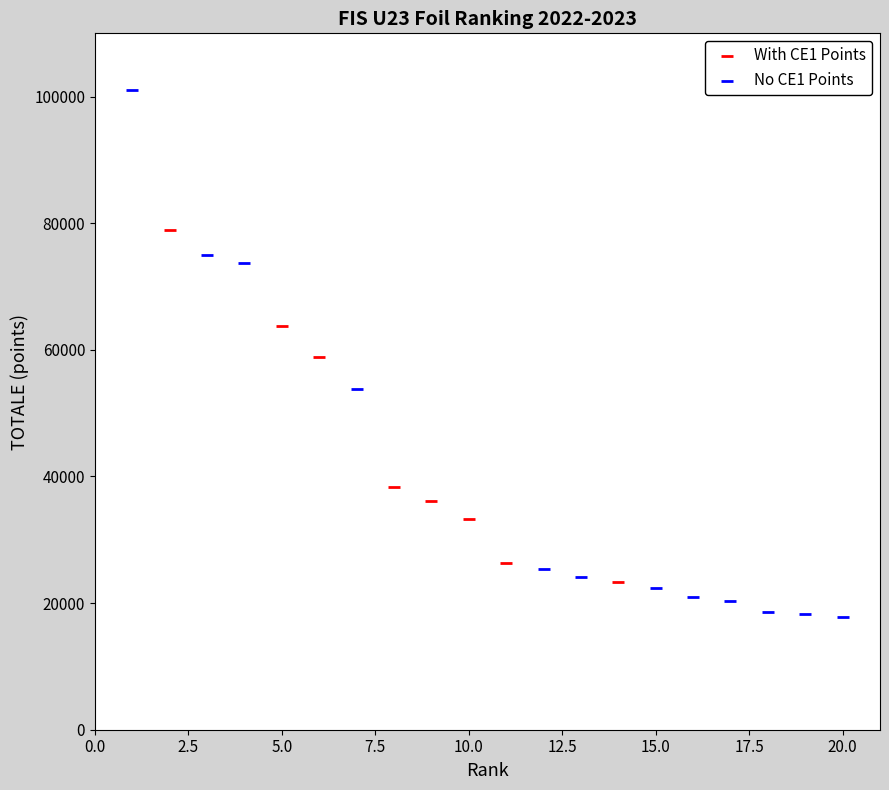

Which series has the widest spread of Y values?

No CE1 Points